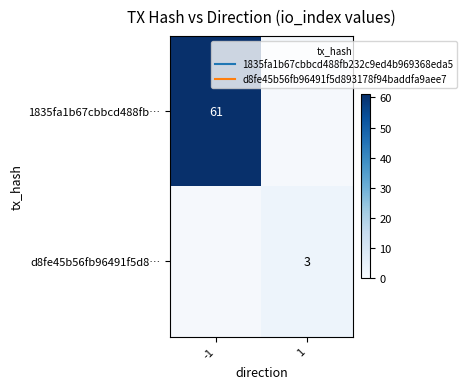

The value of d8fe45b56fb96491f5d8… at 1 is 3.0. True or false?

True